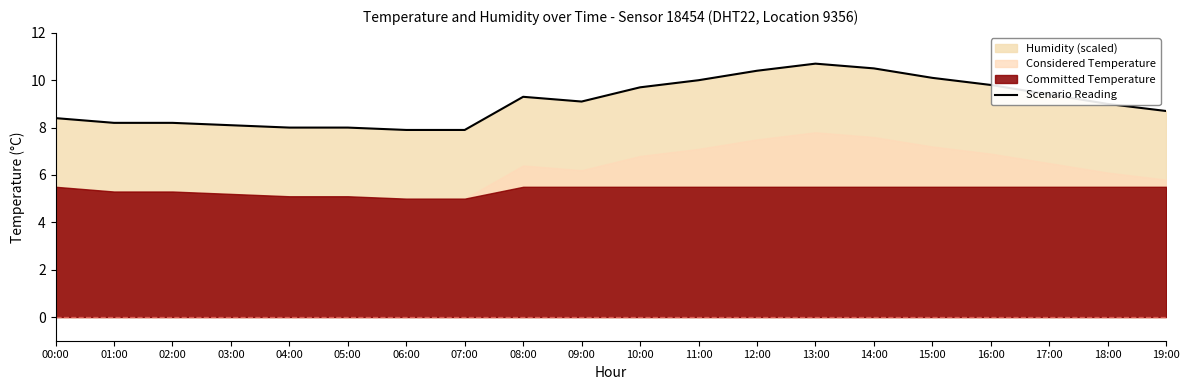

What is the greatest value displayed?

10.7